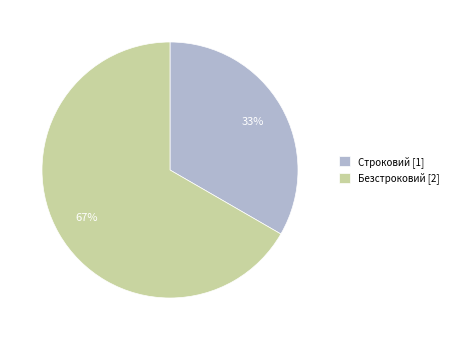

To the nearest percent, what is the combined percentage of Строковий and Безстроковий?

100%